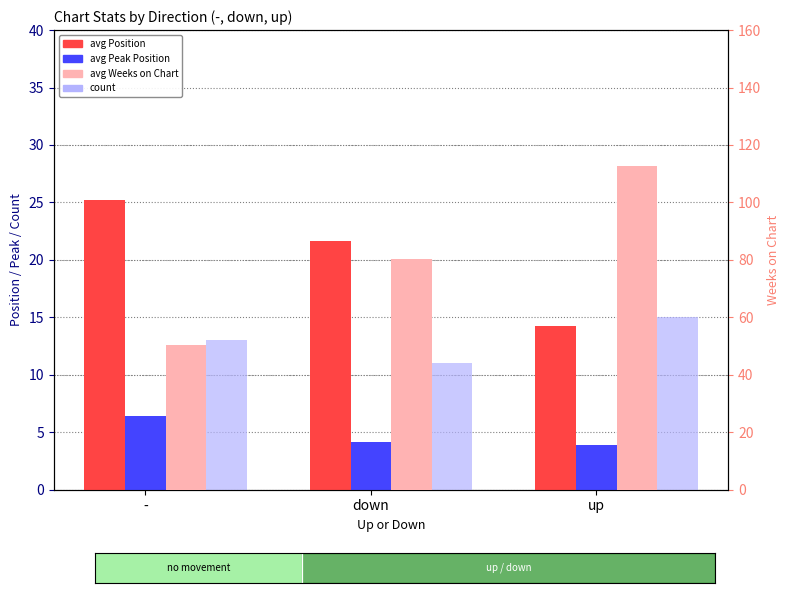

Which series has the largest range (max minus min)?

avg Weeks on Chart